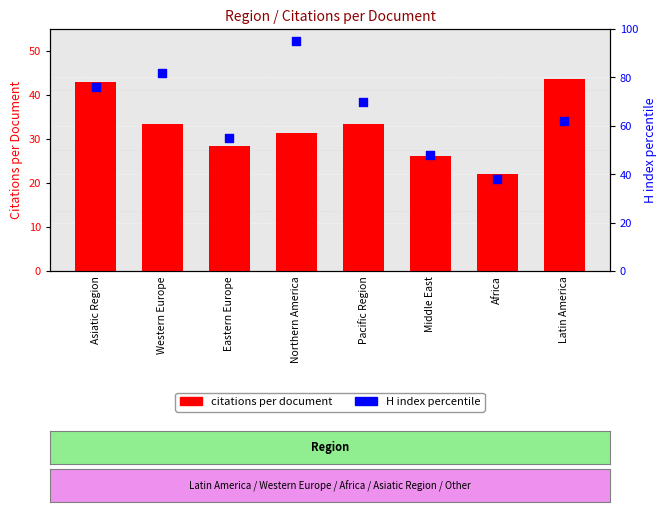

What is the total value across all series at Middle East?

74.1